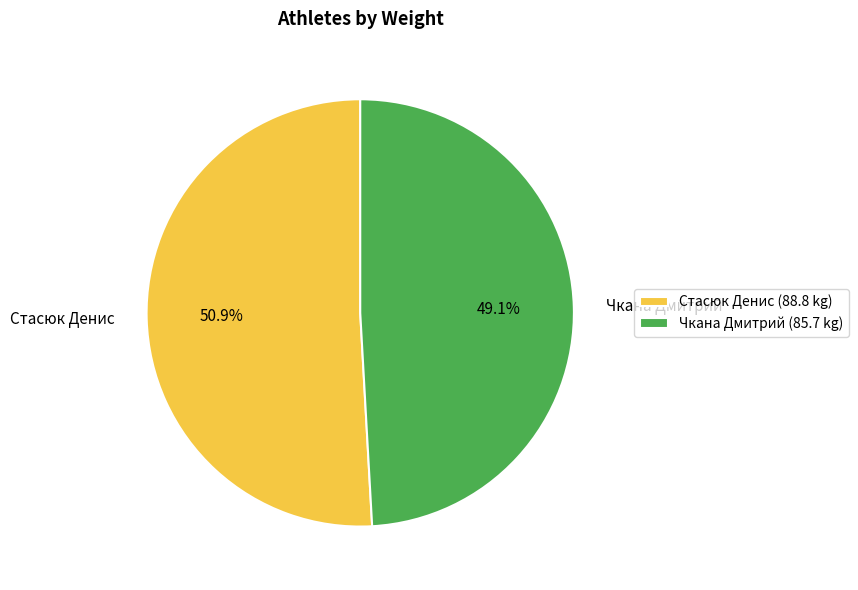

What is the largest slice in the pie chart?

Стасюк Денис